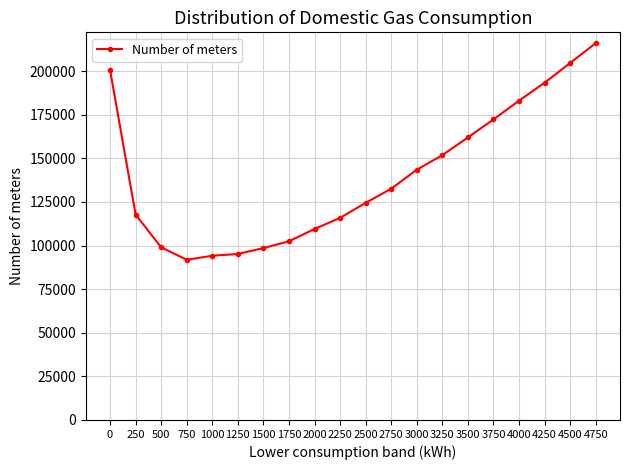

What is the change in value from 1250 to 4500?

+109468